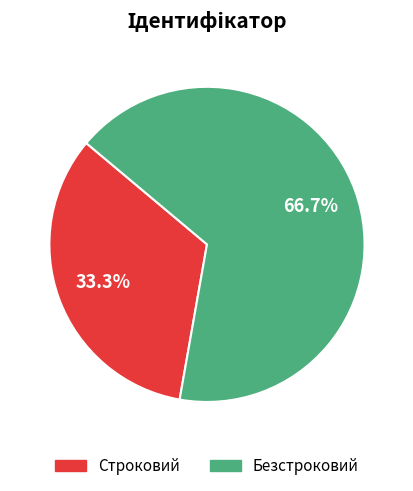

To the nearest percent, what is the average slice percentage?

50%